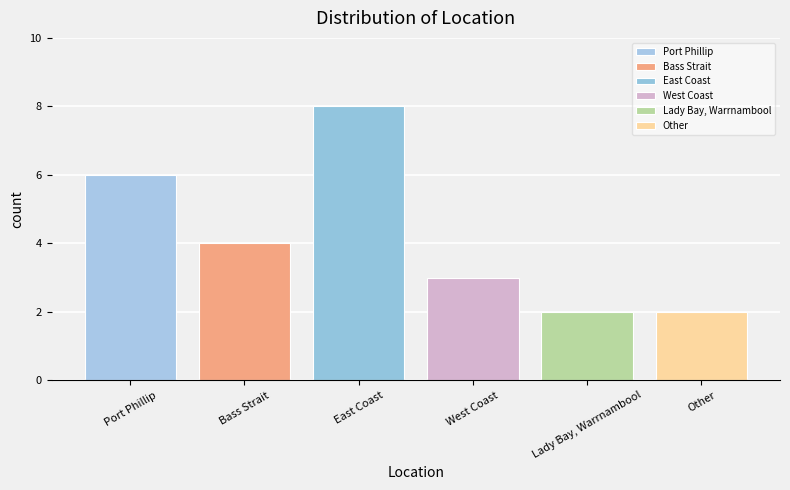

What is the approximate value at Bass Strait?

4